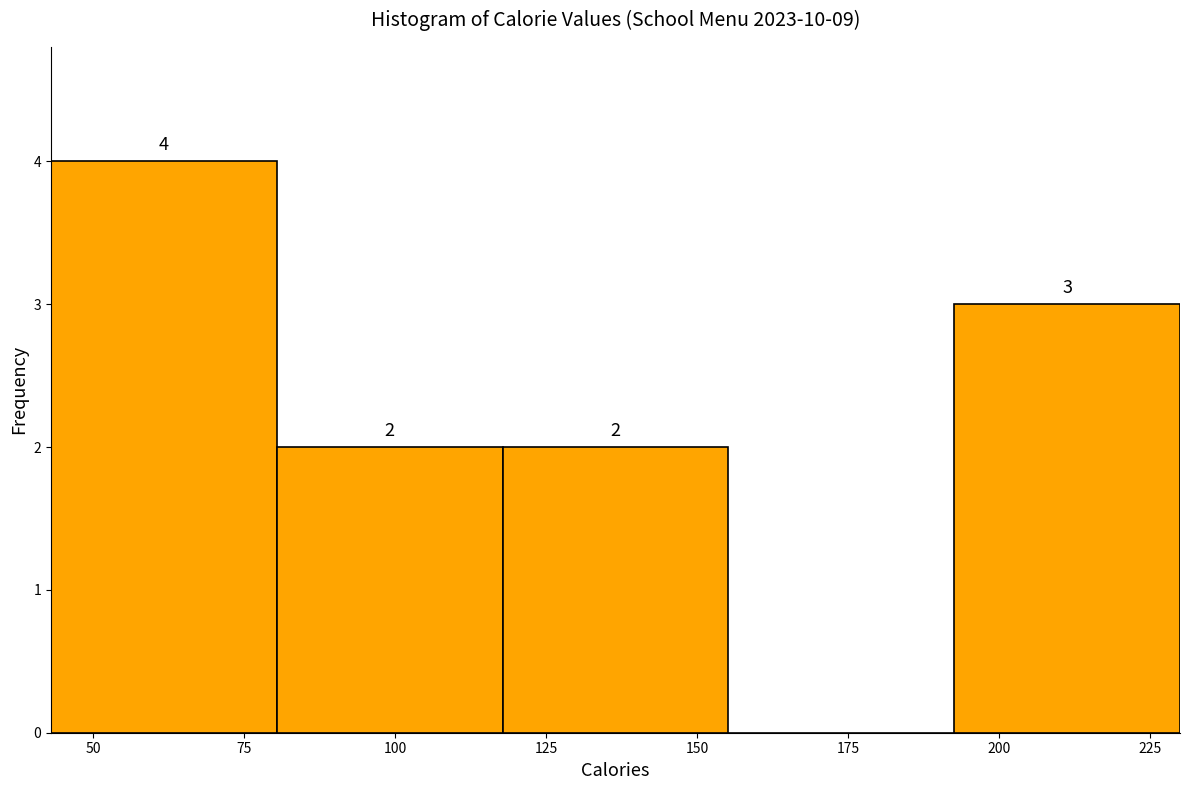

Over which range of the x-axis is the bar tallest?

45 to 80